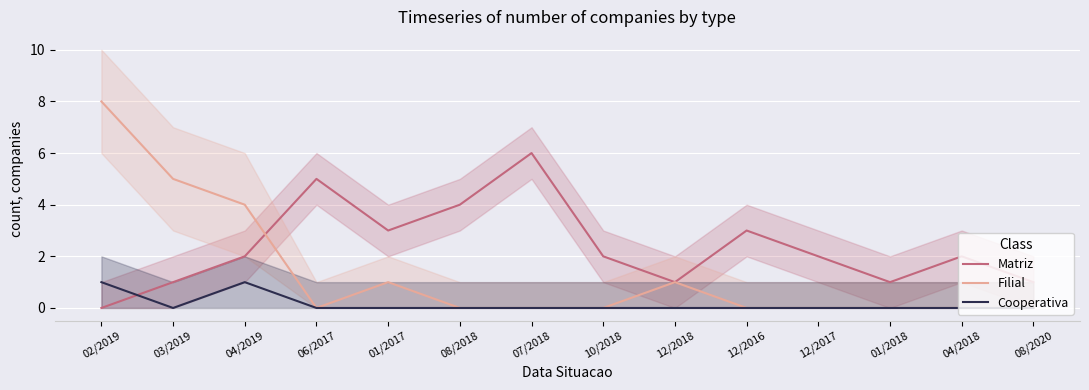

Count the Matriz values in the range 1 to 3.

10